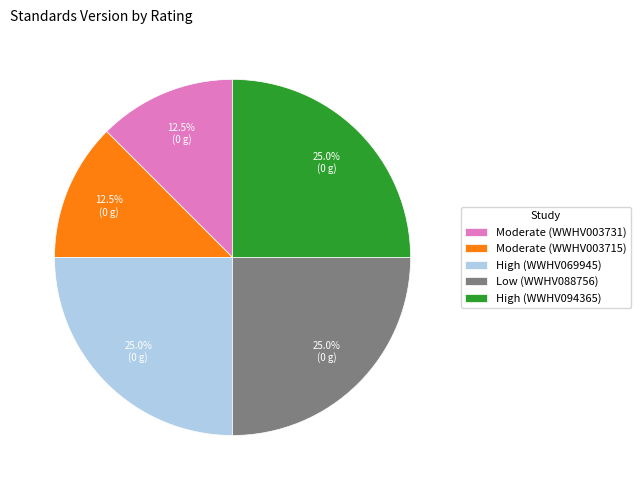

Is there a majority slice in this chart?

No